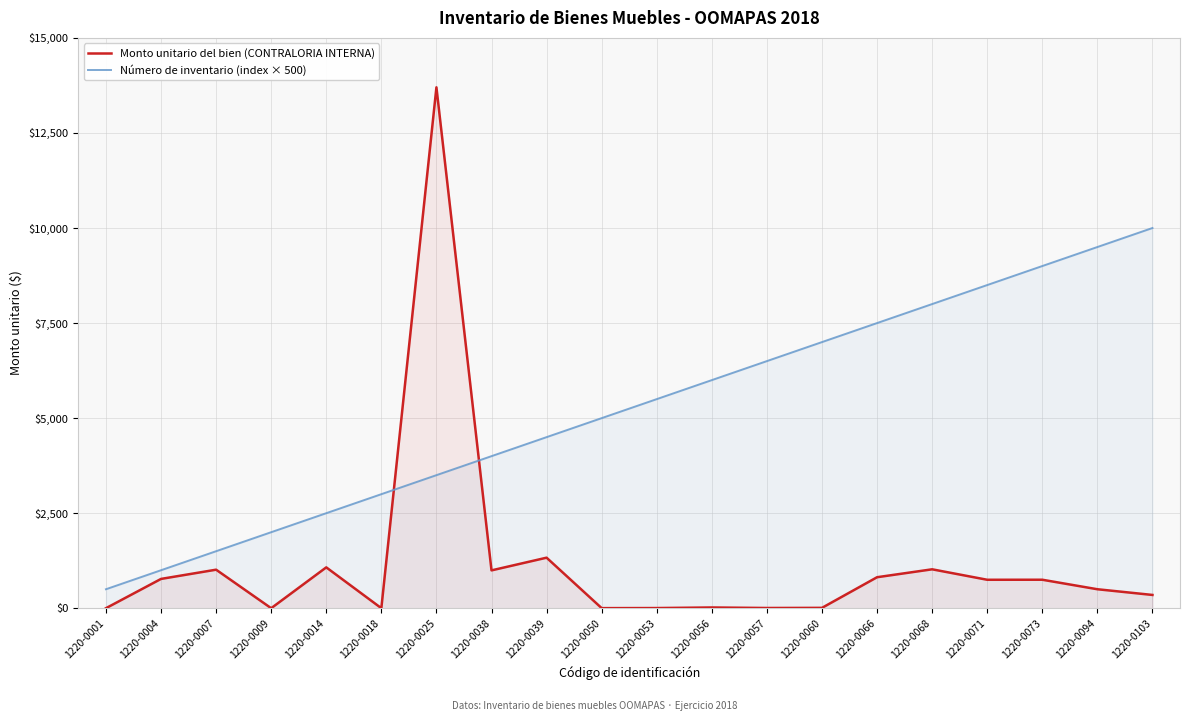

At which category is the sum across all series the highest?

1220-0025